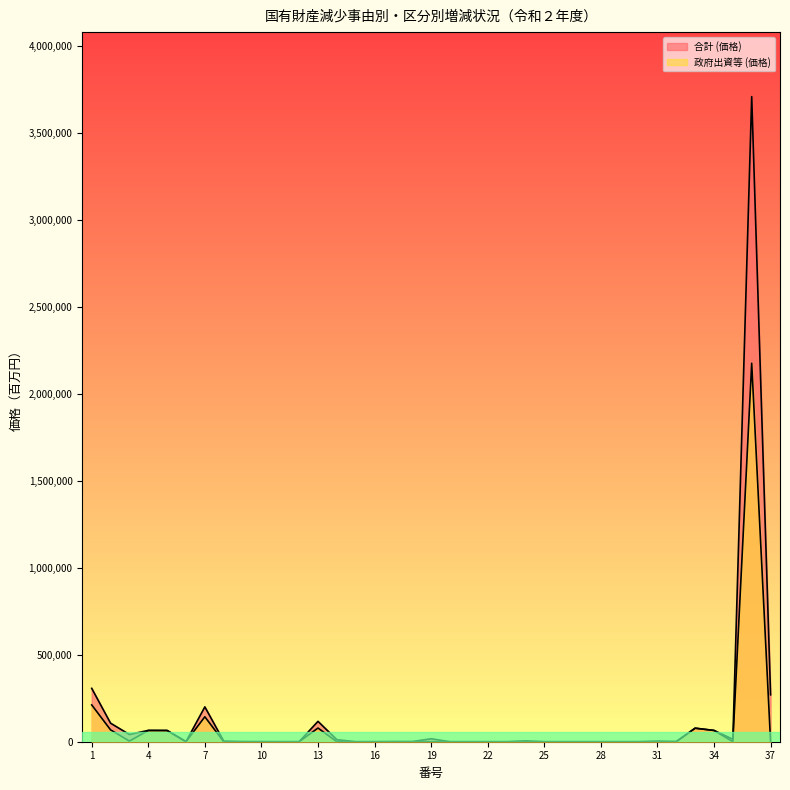

How many series are shown in this chart?

2